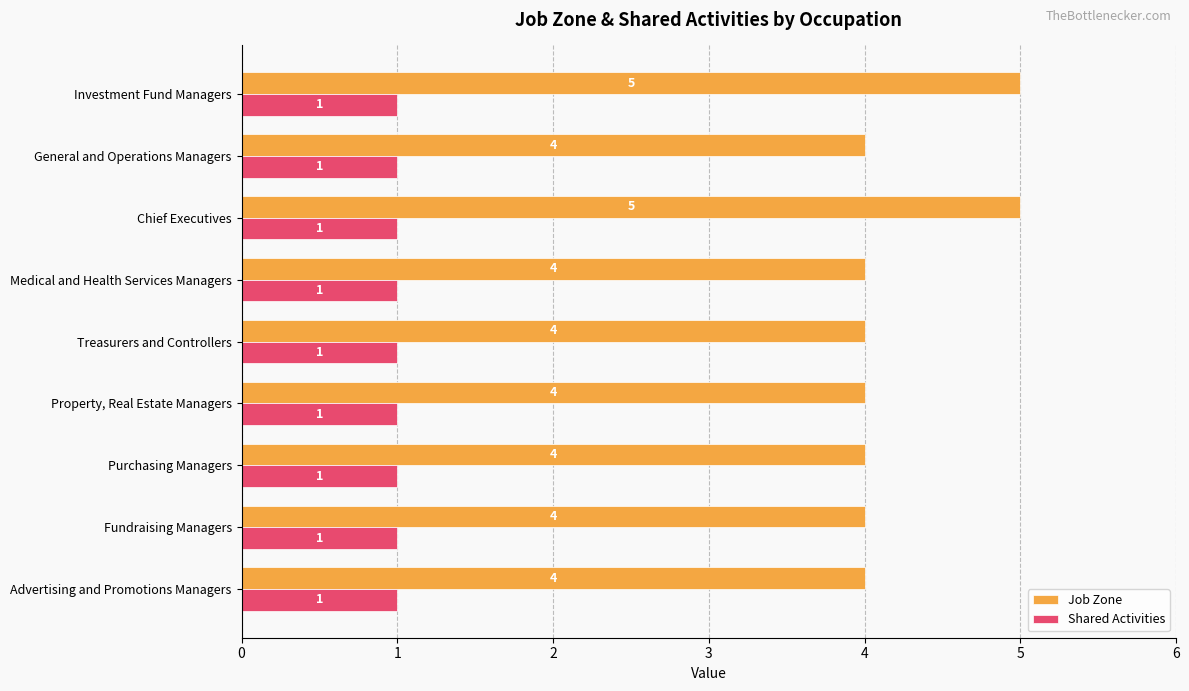

What is the sum of all Job Zone values?

38